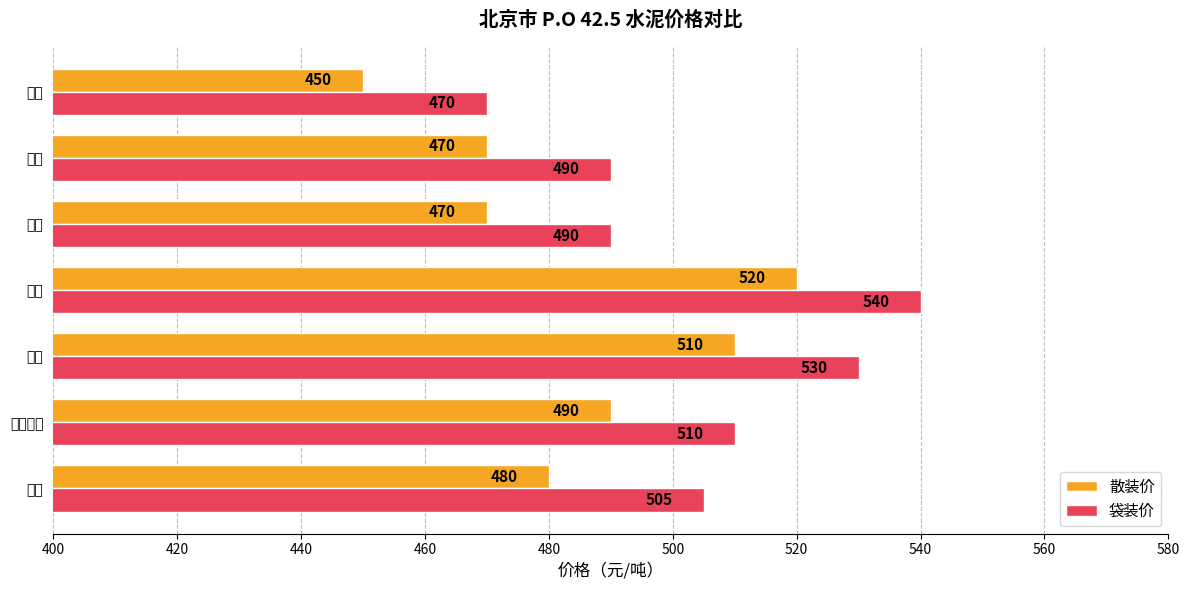

Count the number of categories in the chart.

7